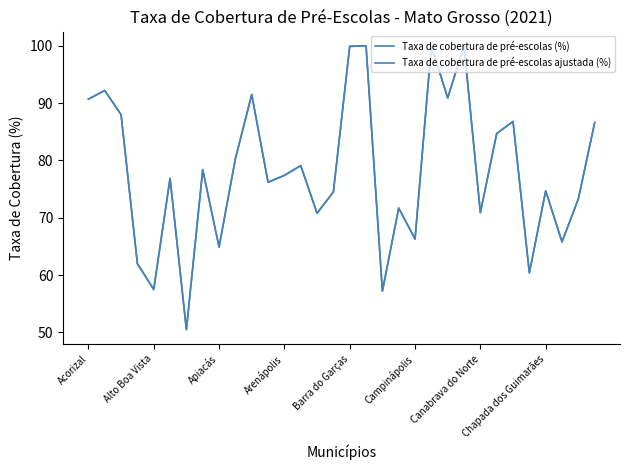

Does the chart display data point markers on the line(s)?

No